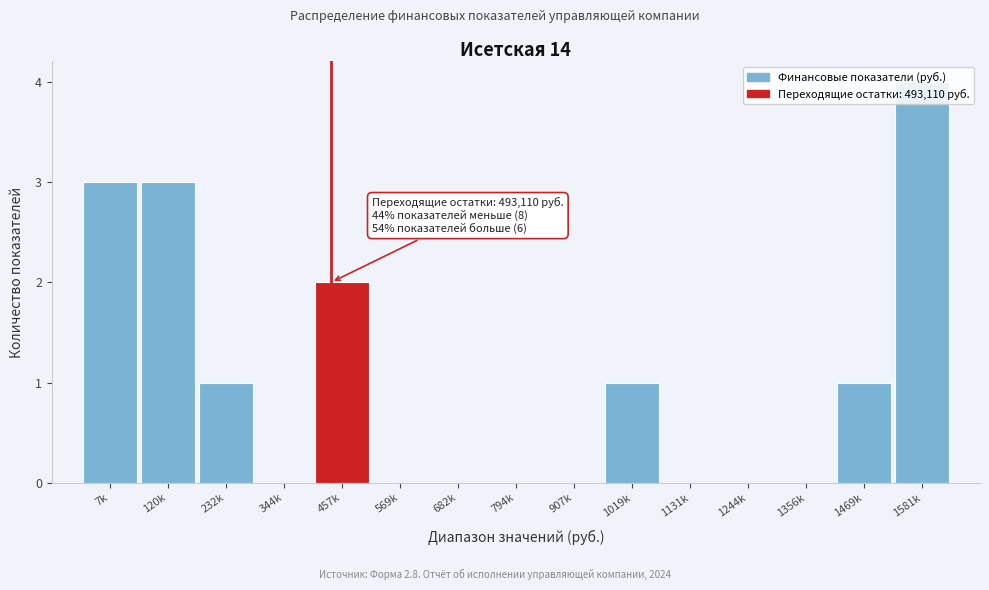

True or false: the data shows 0 at 1356k.

True